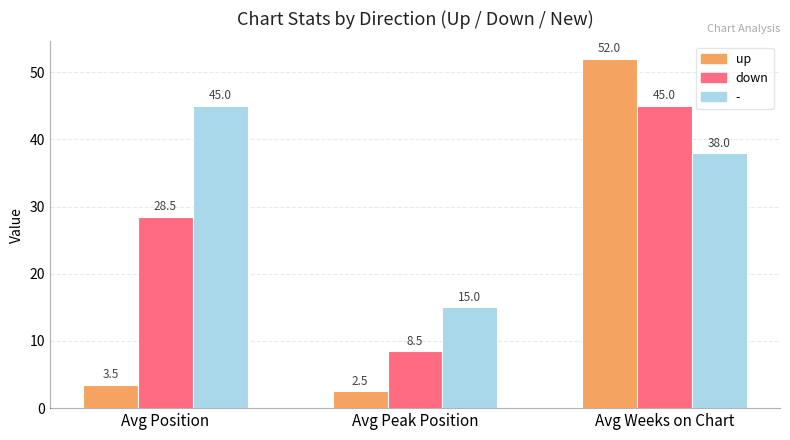

The down series shows 28.5 at Avg Position. True or false?

True